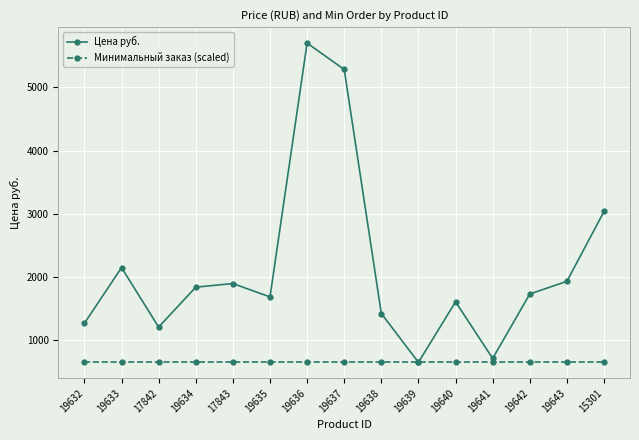

The Минимальный заказ (scaled) series shows 853.6 at 17842. True or false?

False